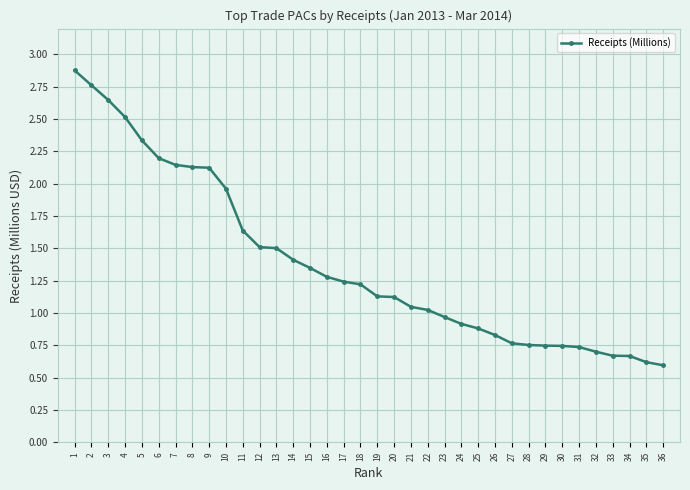

Does the chart have visible grid lines?

Yes